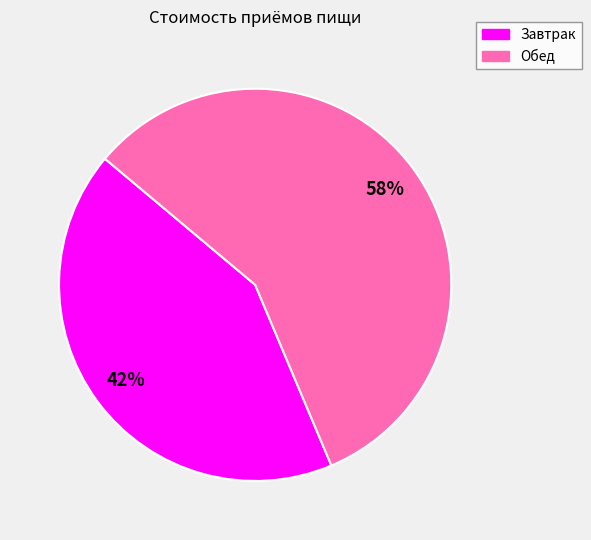

What is the ratio of the value at Обед to the value at Завтрак?

1.4